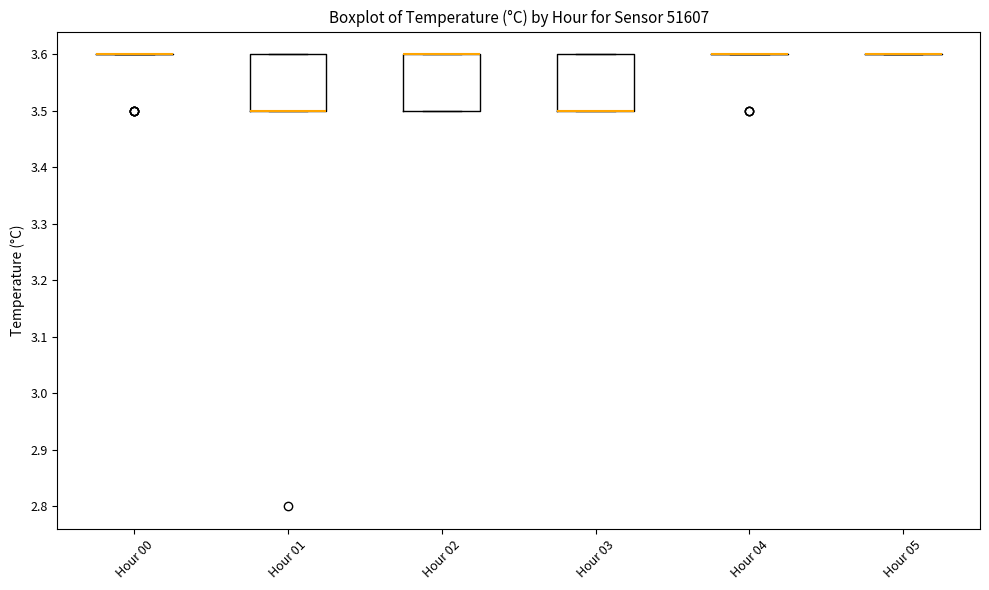

Where is the upper edge of the box for Hour 01 on the y-axis? The values are not printed on the chart, so give them approximately, as read against the axis.

3.6